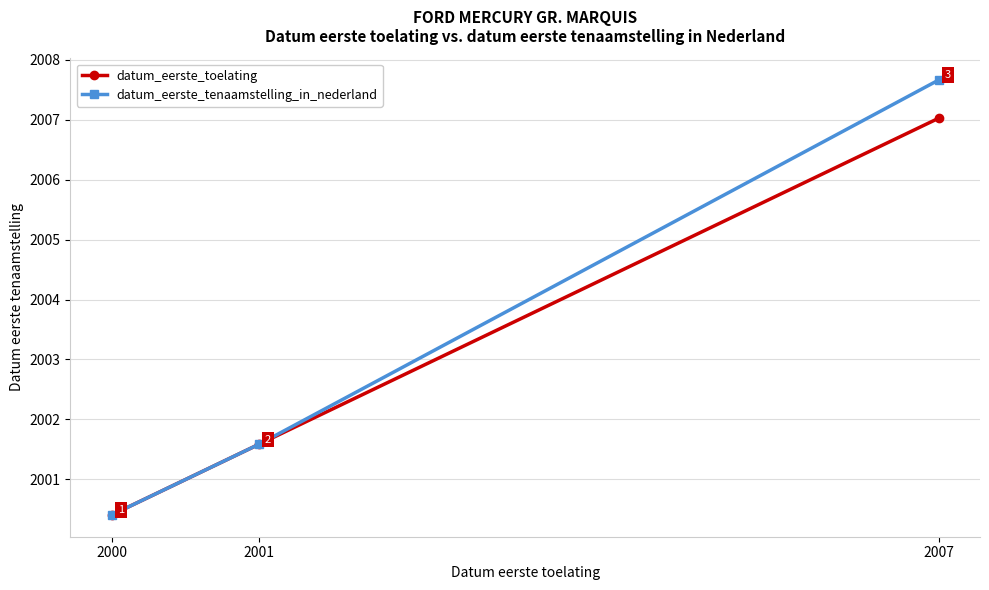

What is the difference between the maximum and minimum values in the datum_eerste_tenaamstelling_in_nederland series?

7.3